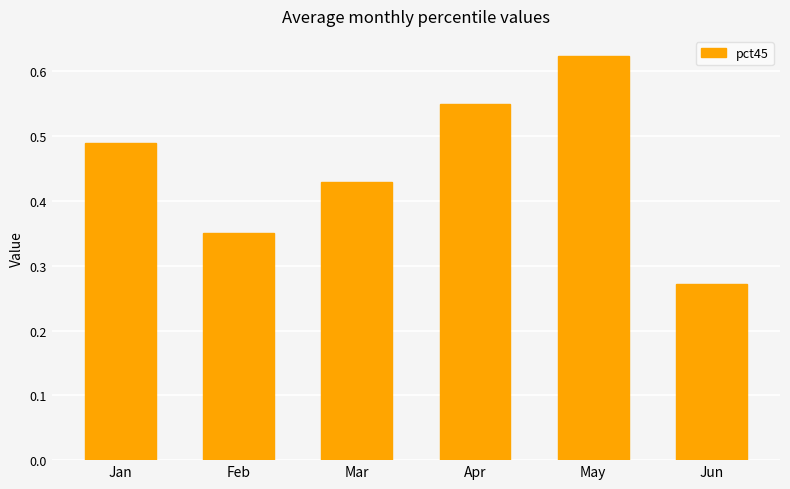

At which label is the value closest to 0?

Jun